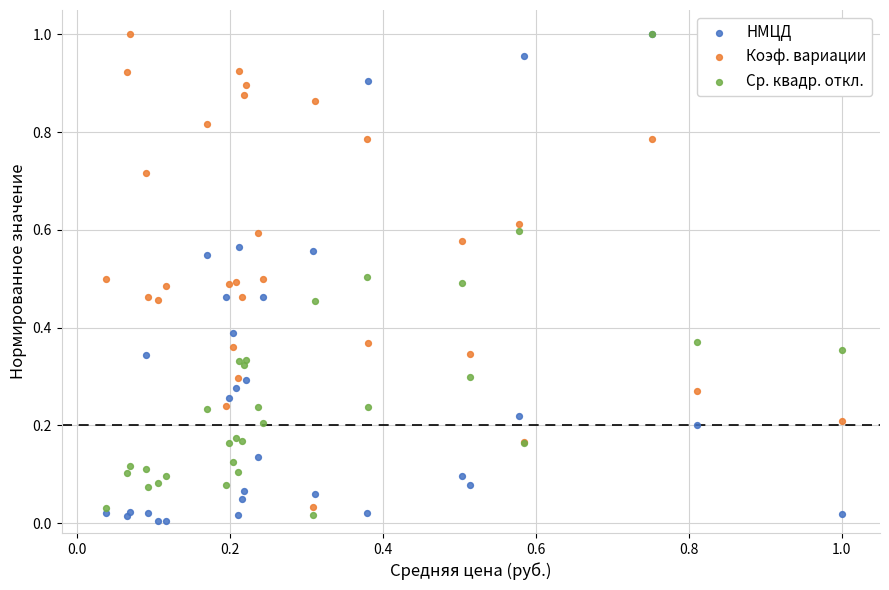

What are all the series names shown in the legend?

НМЦД, Коэф. вариации, Ср. квадр. откл.